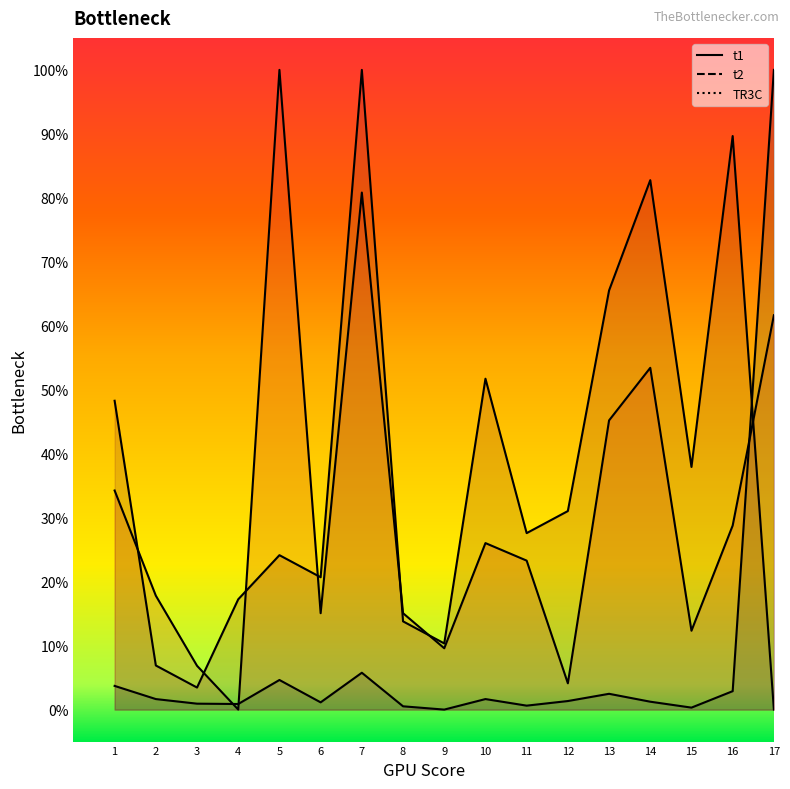

Between 4 and 15, which series saw the biggest shift?

t2